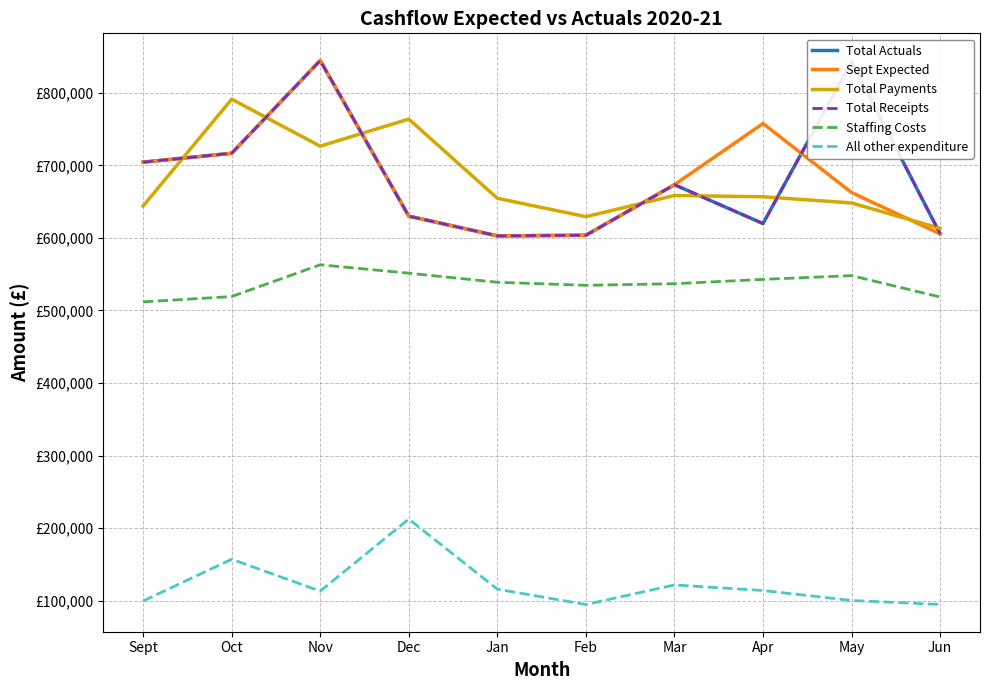

Reading right to left, transcribe all the data shown in this chart.

Total Actuals: Jun=605595	May=842986	Apr=619800	Mar=673352	Feb=603688	Jan=602862	Dec=630036	Nov=844564	Oct=716711	Sept=704465
Sept Expected: Jun=605595	May=662596	Apr=757761	Mar=673352	Feb=603688	Jan=602862	Dec=630036	Nov=844564	Oct=716711	Sept=704465
Total Payments: Jun=613185	May=648225	Apr=656766	Mar=658523	Feb=629306	Jan=654685	Dec=763824	Nov=726509	Oct=791280	Sept=643910
Total Receipts: Jun=605595	May=842986	Apr=619800	Mar=673352	Feb=603688	Jan=602862	Dec=630036	Nov=844564	Oct=716711	Sept=704465
Staffing Costs: Jun=518481	May=548027	Apr=542861	Mar=536893	Feb=534688	Jan=538901	Dec=551402	Nov=562991	Oct=519184	Sept=511852
All other expenditure: Jun=94704	May=100198	Apr=113905	Mar=121630	Feb=94618	Jan=115784	Dec=212422	Nov=113078	Oct=157056	Sept=99453